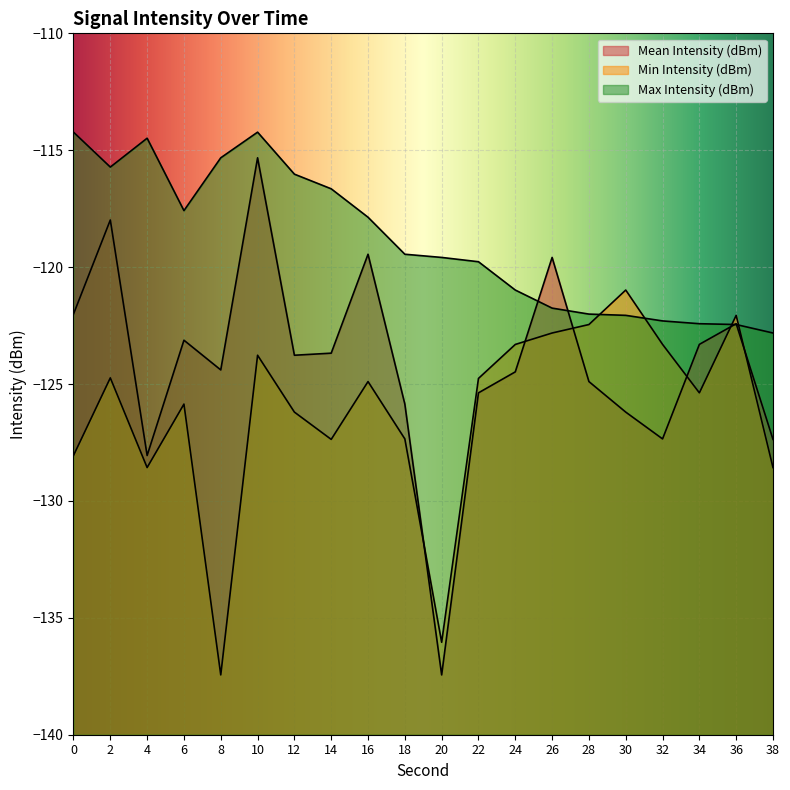

What is the difference between the maximum and second lowest values in the Min Intensity (dBm) series?

15.1